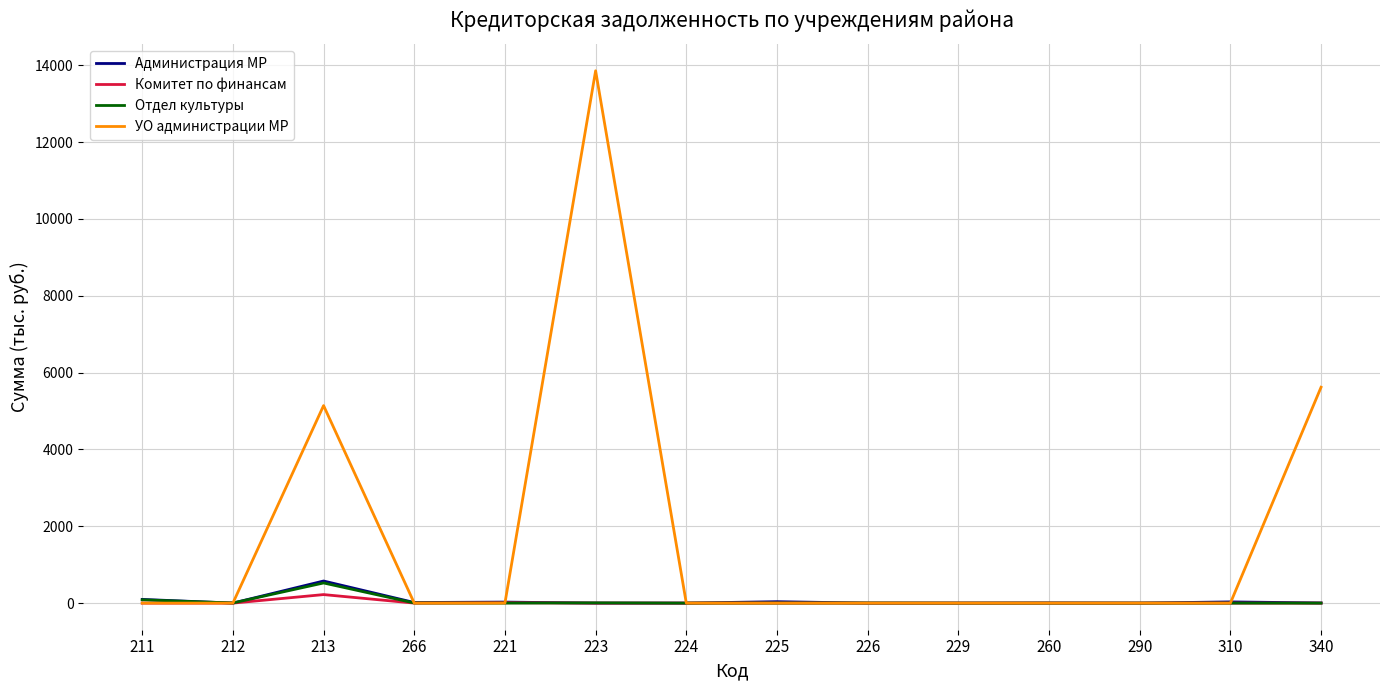

At which category is the sum across all series the highest?

223